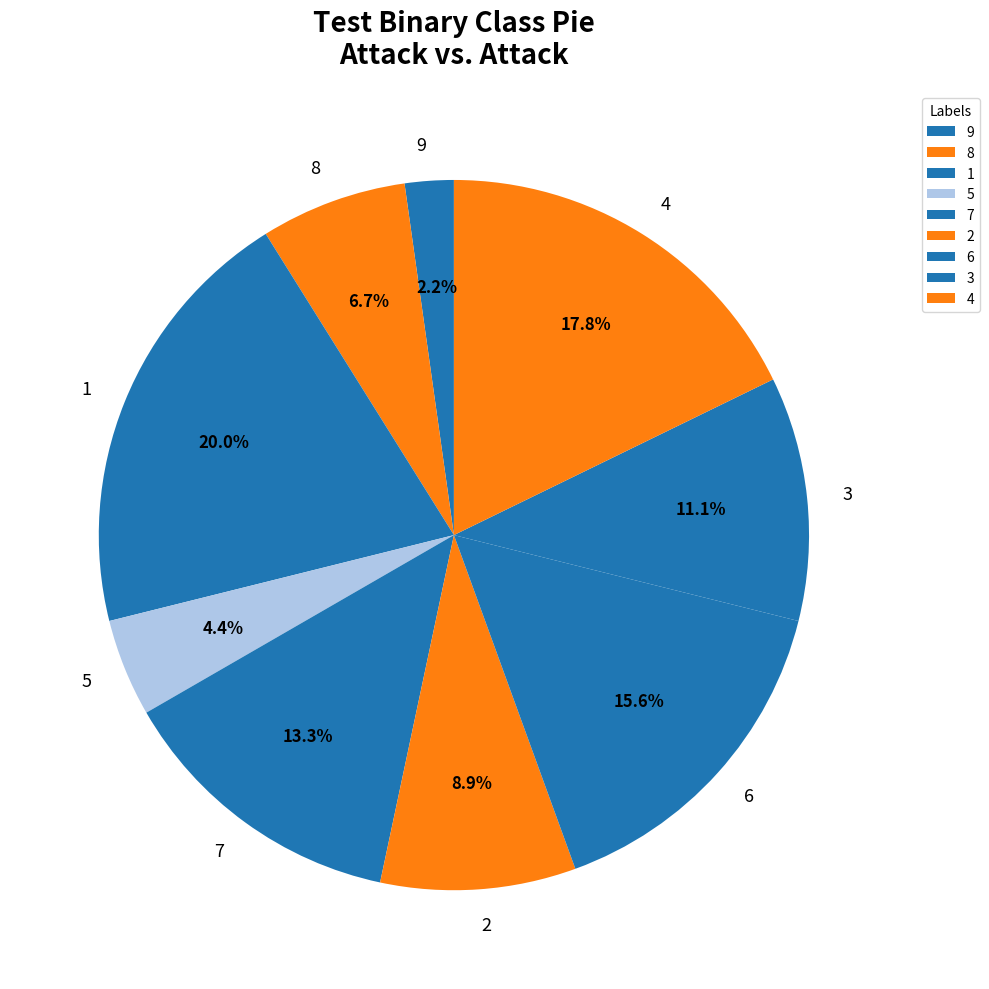

Which has a higher value, 3 or 4?

4